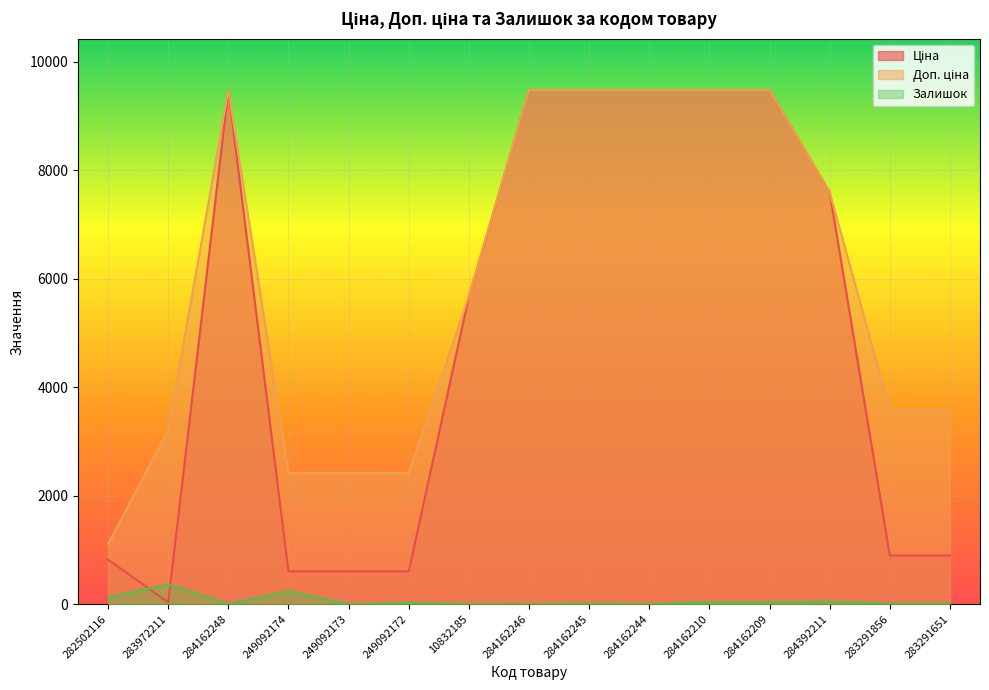

Rank the series at 284162209 from highest to lowest value.

Ціна, Доп. ціна, Залишок